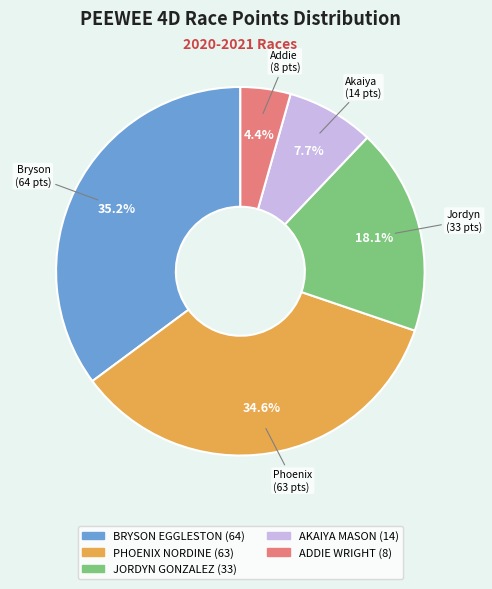

The AKAIYA MASON slice represents 1% of the pie. True or false?

False